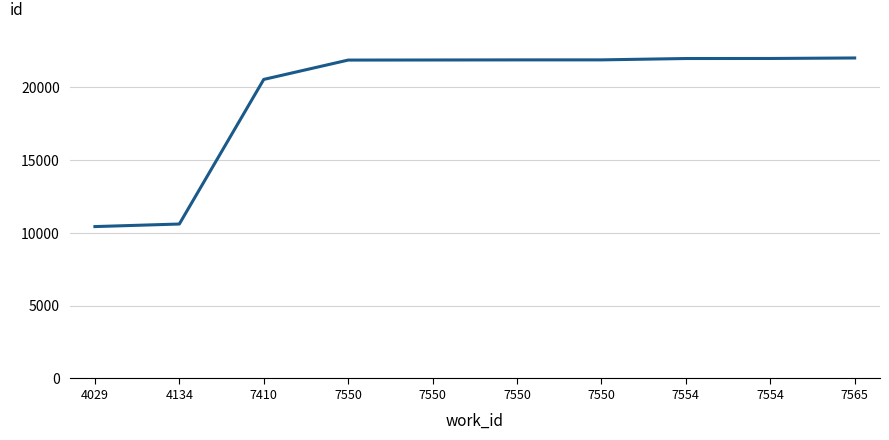

Reading right to left, what are all the values shown in this chart?

7565=22016	7554=21982	7554=21979	7550=21886	7550=21885	7550=21878	7550=21872	7410=20543	4134=10610	4029=10434